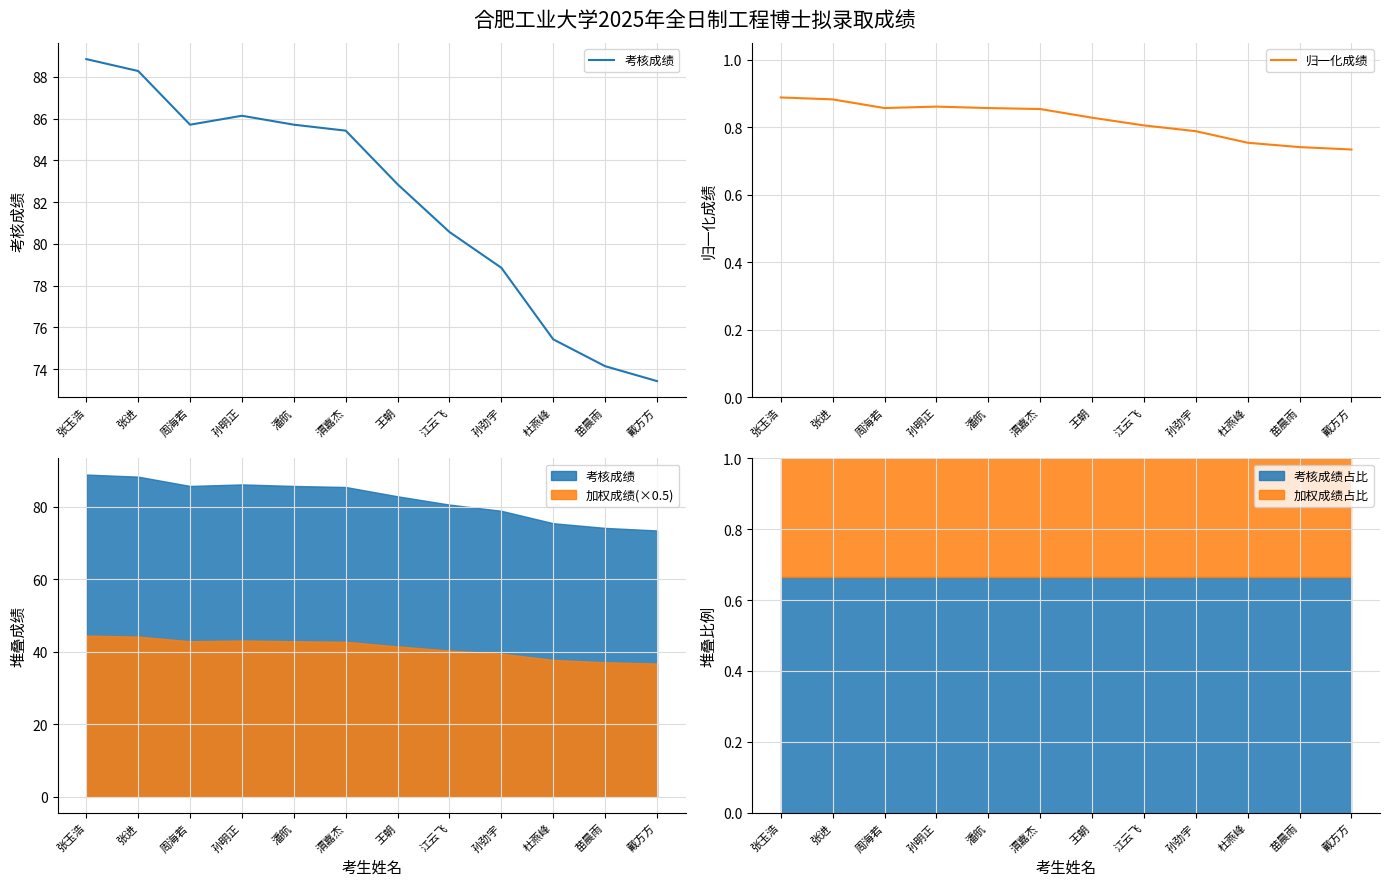

What is the label of the 9th point from the left?

孙劲宇